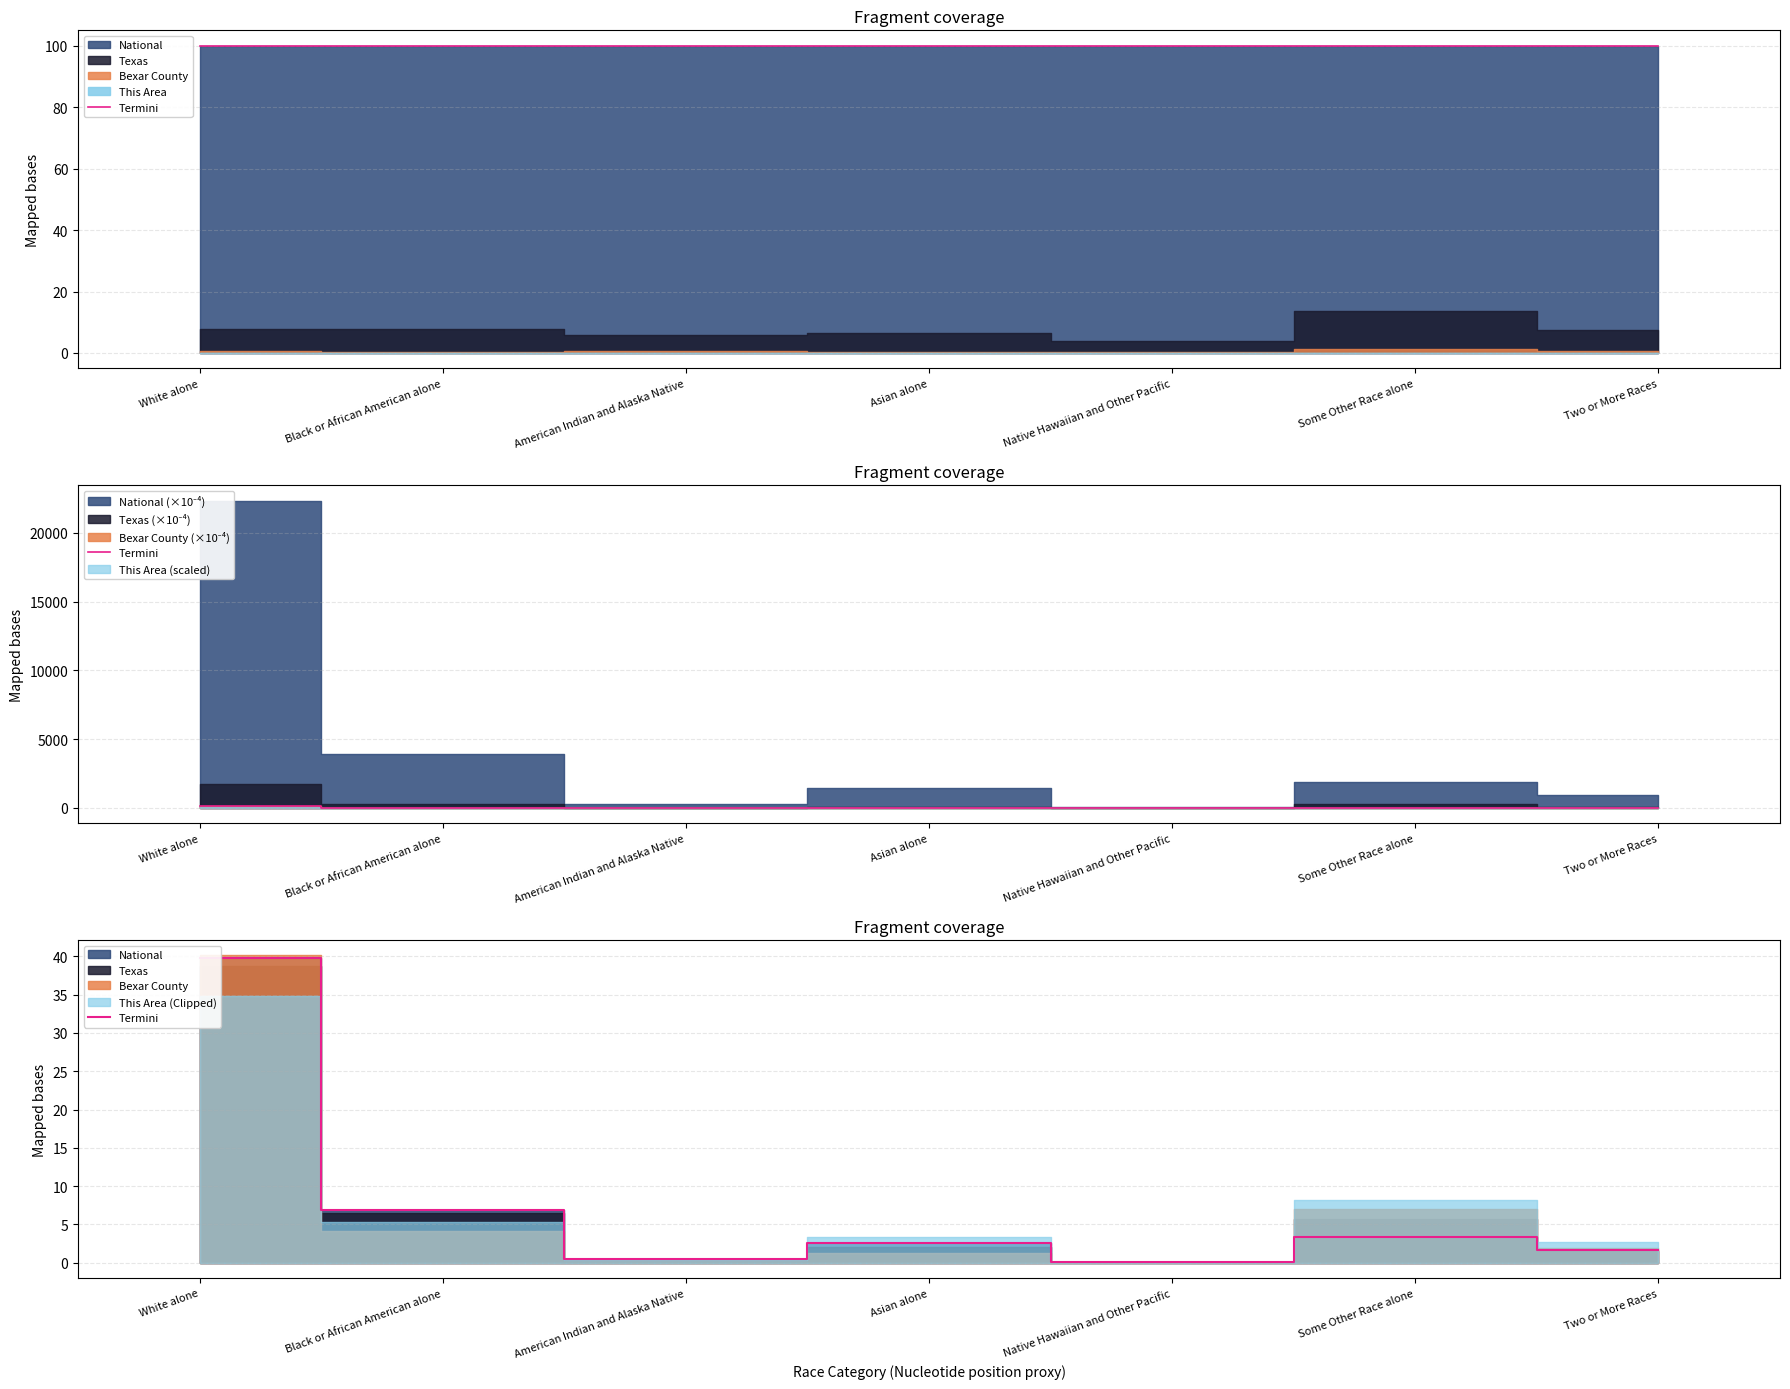

What is the smallest value displayed?

0.1